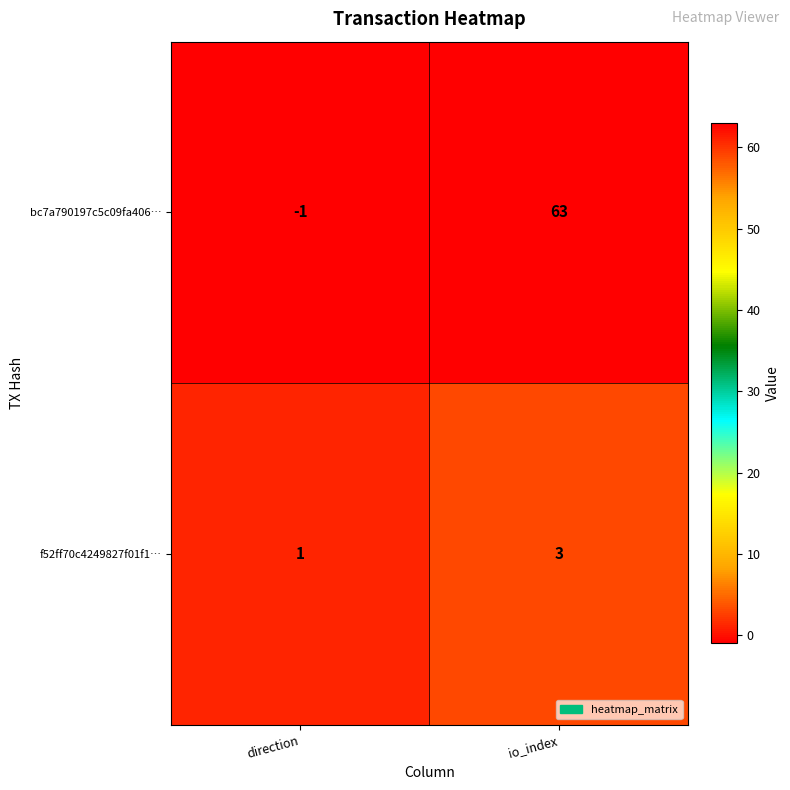

The value of f52ff70c4249827f01f1… at io_index is 3. True or false?

True